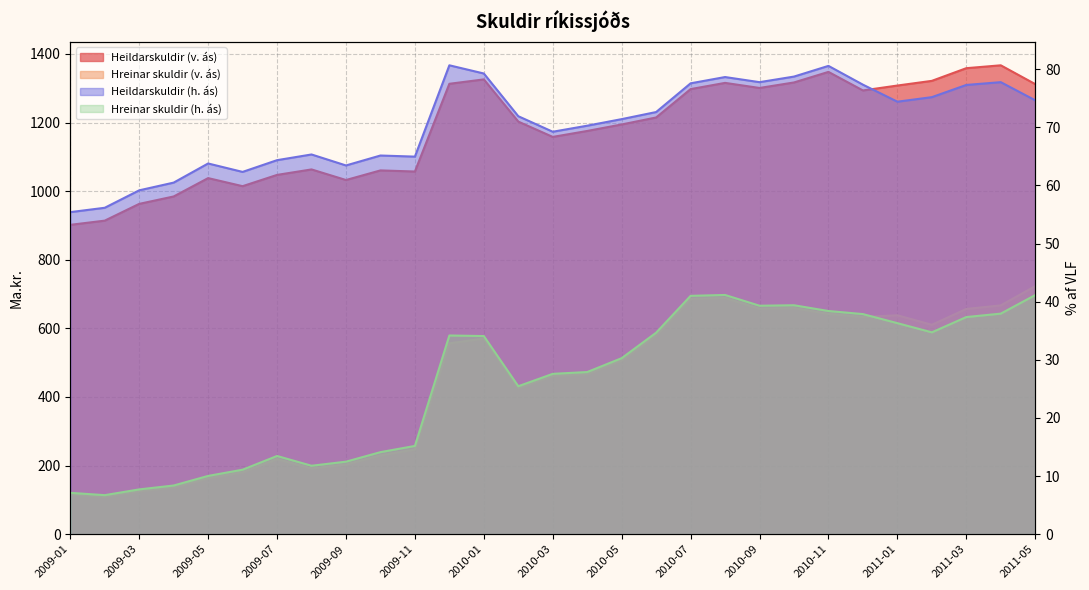

At which category does Heildarskuldir (v. ás) reach its first local peak?

2009-05